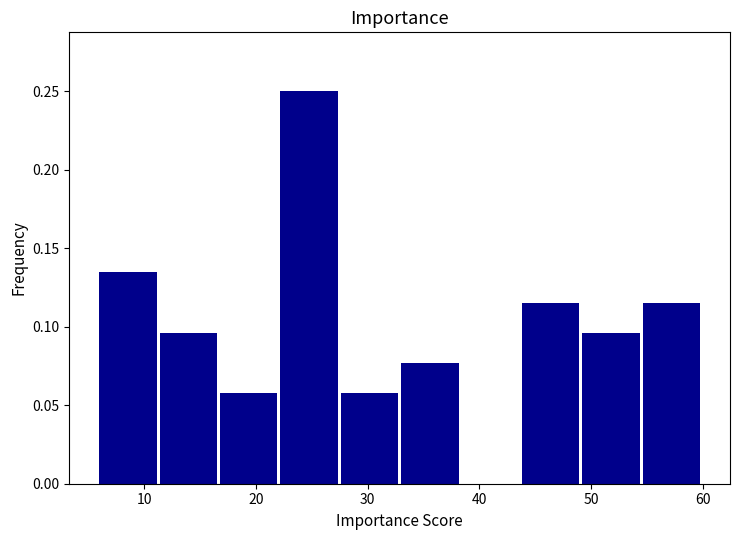

Reading left to right, transcribe this chart: for each bar, give the range it covers on the x-axis and its height. Neither the bar edges nor the heights are printed on the chart, so give them approximately, as read against the axes.

6.0 to 11.4: 0.135
11.4 to 16.8: 0.095
16.8 to 22.2: 0.060
22.2 to 27.6: 0.250
27.6 to 33.0: 0.060
33.0 to 38.4: 0.075
38.4 to 43.8: 0
43.8 to 49.2: 0.115
49.2 to 54.6: 0.095
54.6 to 60.0: 0.115